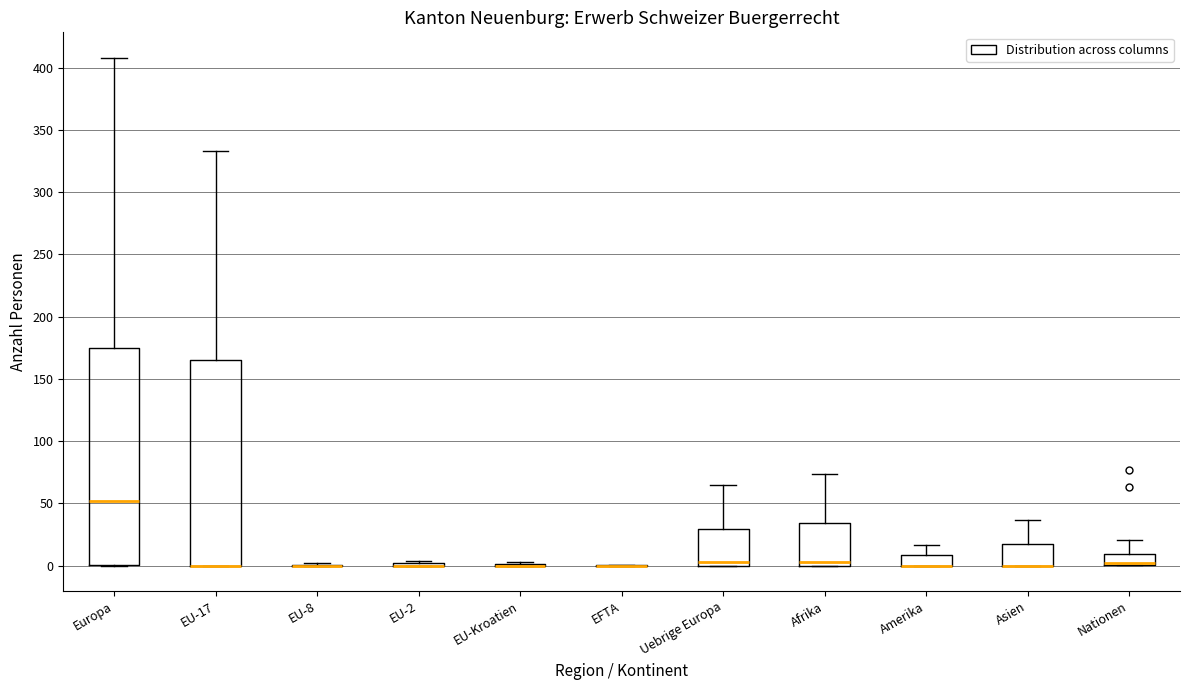

Reading left to right, transcribe this box plot: for each box, give where its median line is, the range the box spans, and where its two whiskers end, as read against the y-axis. The values are not printed on the chart, so give them approximately, as read against the axis.

Europa: median 50, box 0 to 175, whiskers 0 to 410
EU-17: median 0 (drawn on the box's lower edge), box 0 to 165, whiskers 0 to 335
EU-8: box collapsed to a line at 0, whiskers 0 to 0
EU-2: box collapsed to a line at 0, whiskers 0 to 5
EU-Kroatien: box collapsed to a line at 0, whiskers 0 to 5
EFTA: box collapsed to a line at 0, whiskers 0 to 0
Uebrige Europa: median 5, box 0 to 30, whiskers 0 to 65
Afrika: median 5, box 0 to 35, whiskers 0 to 75
Amerika: median 0 (drawn on the box's lower edge), box 0 to 10, whiskers 0 to 15
Asien: median 0 (drawn on the box's lower edge), box 0 to 20, whiskers 0 to 35
Nationen: median 5 (drawn on the box's lower edge), box 0 to 10, whiskers 0 to 20